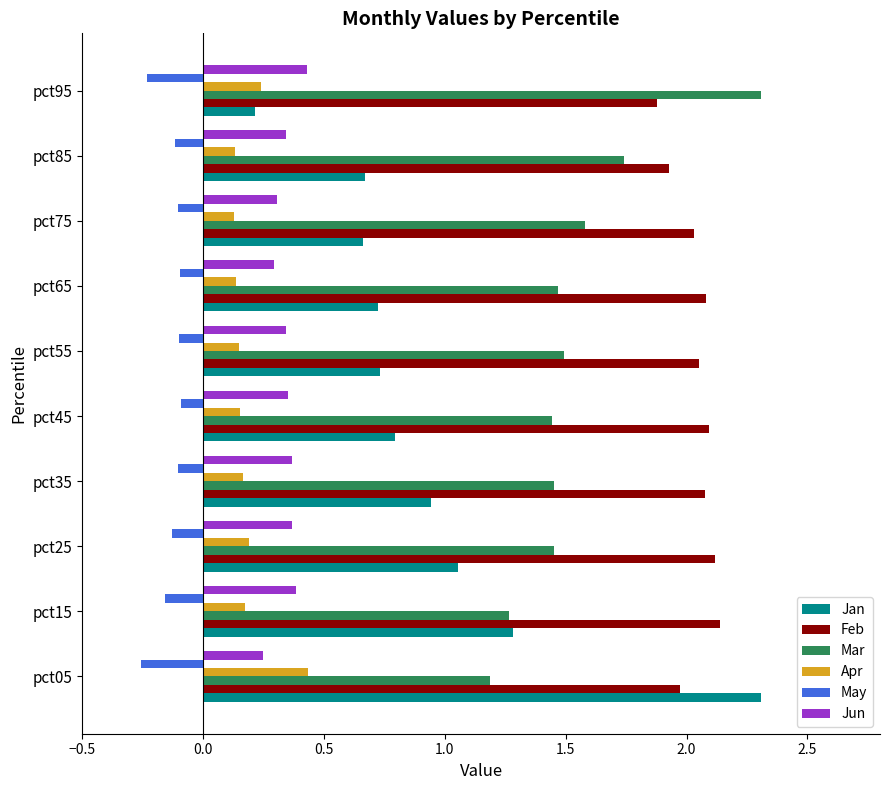

What is the difference between the highest and lowest values at pct95?

2.5